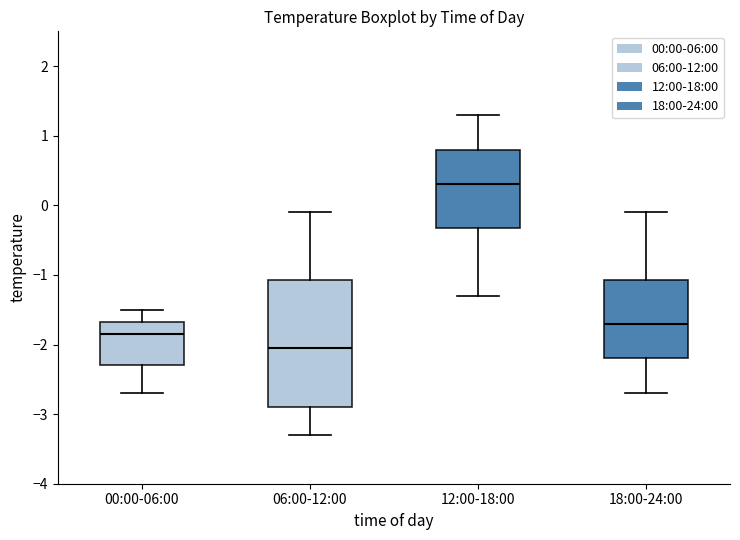

Which box is the tallest, from its lower edge to its upper edge?

06:00-12:00